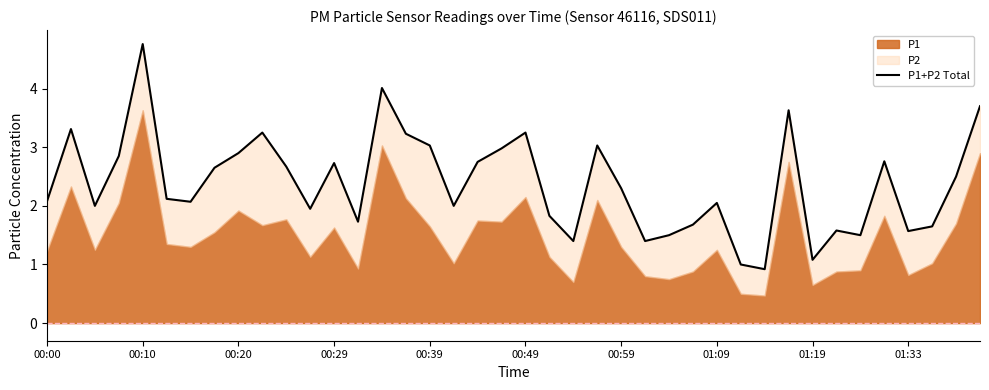

What is the sum of all values?

95.4